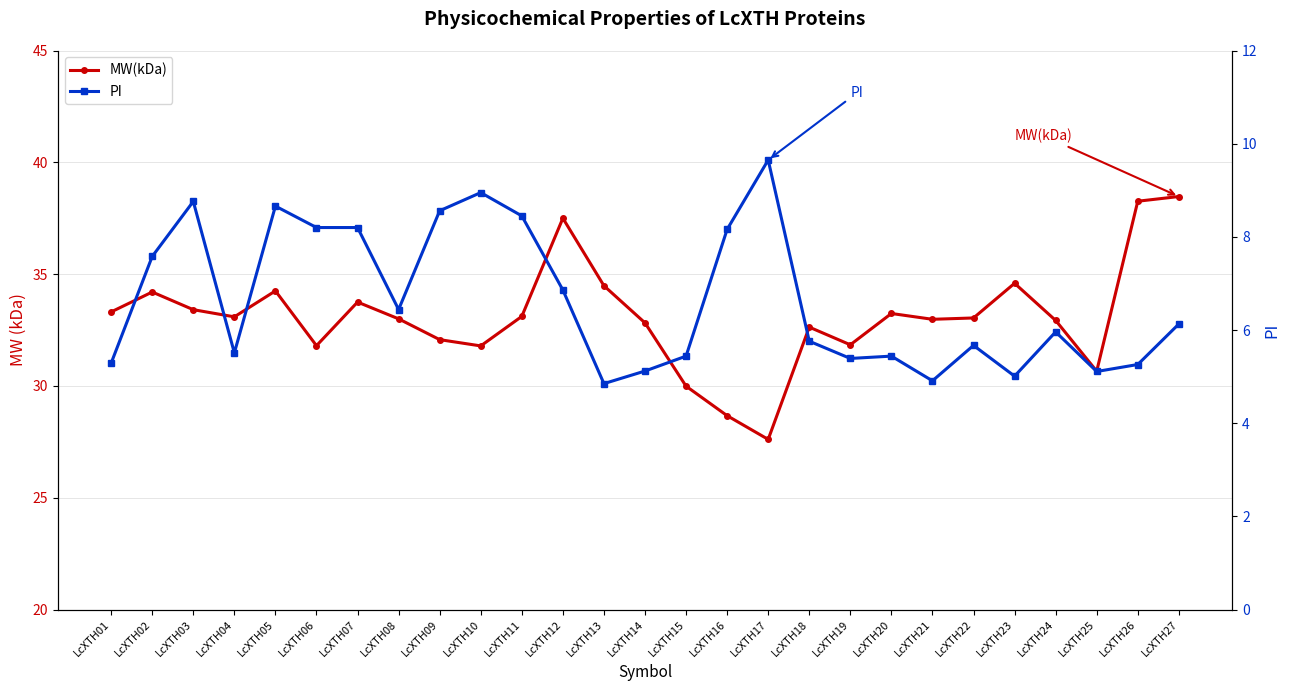

List the labels in order of MW(kDa) value, largest first.

LcXTH27, LcXTH26, LcXTH12, LcXTH23, LcXTH13, LcXTH05, LcXTH02, LcXTH07, LcXTH03, LcXTH01, LcXTH20, LcXTH11, LcXTH04, LcXTH22, LcXTH08, LcXTH21, LcXTH24, LcXTH14, LcXTH18, LcXTH09, LcXTH19, LcXTH06, LcXTH10, LcXTH25, LcXTH15, LcXTH16, LcXTH17